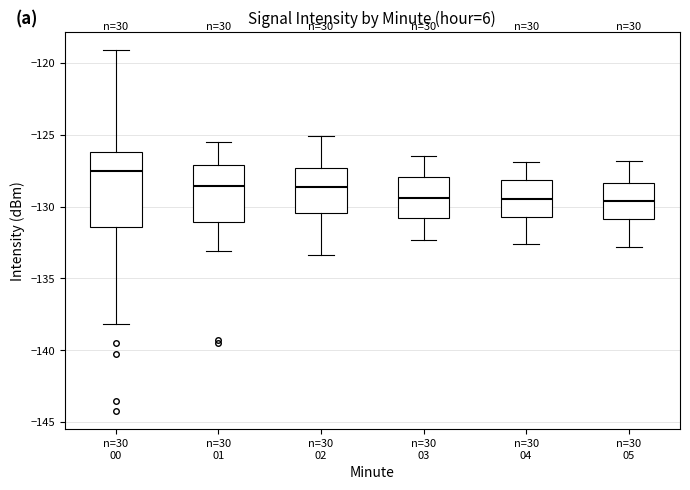

Where is the upper edge of the box for n=30 05 on the y-axis? The values are not printed on the chart, so give them approximately, as read against the axis.

-128.5